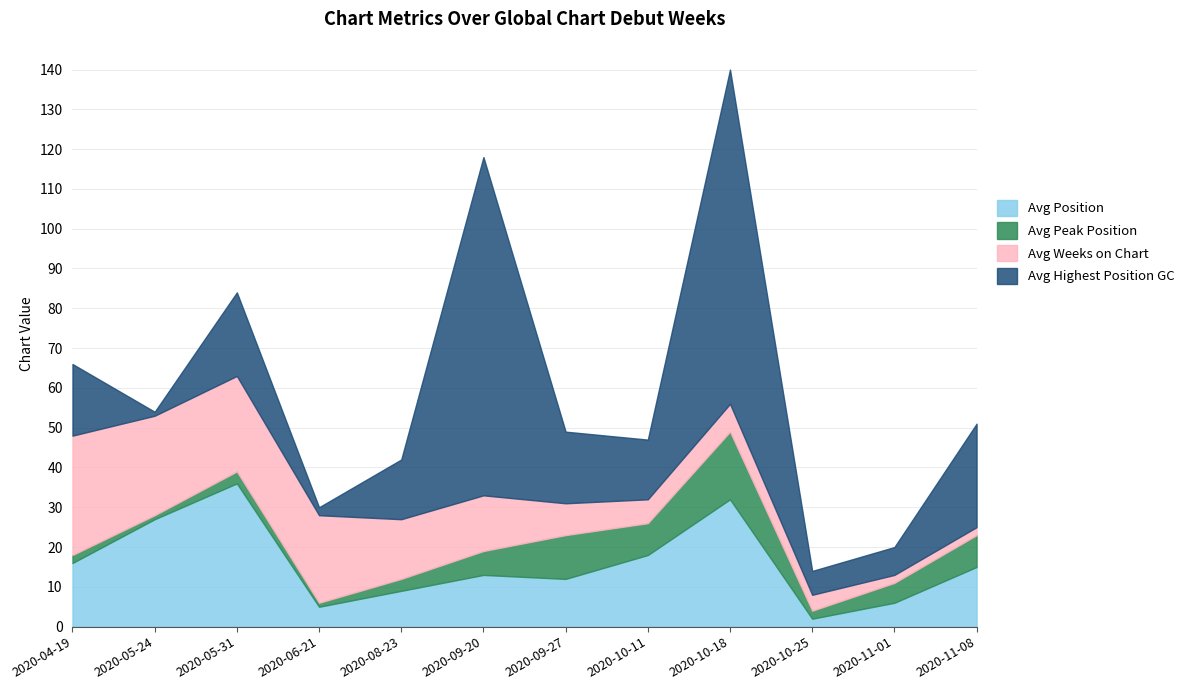

Rank the series by their maximum value, from lowest to highest.

Avg Peak Position, Avg Weeks on Chart, Avg Position, Avg Highest Position GC